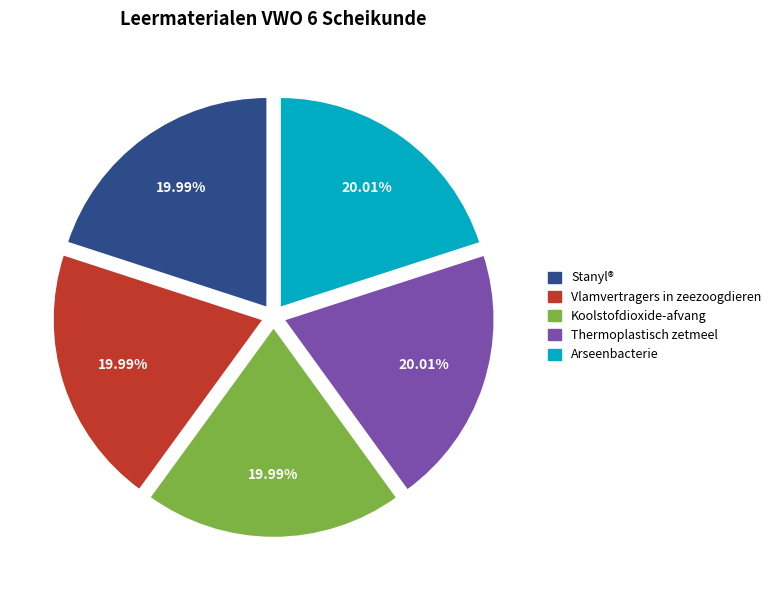

Is Koolstofdioxide-afvang the majority of the pie?

No